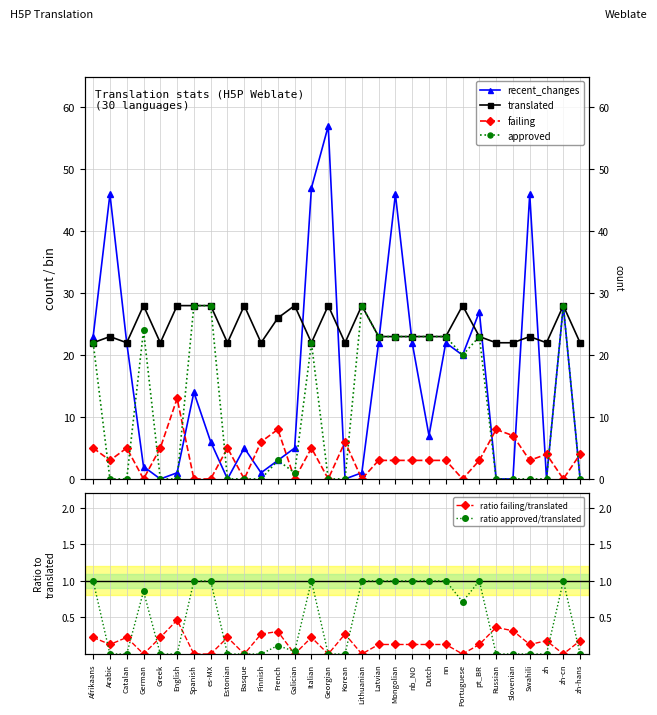

Which series ends up on top after the final intersection of translated and recent_changes?

translated